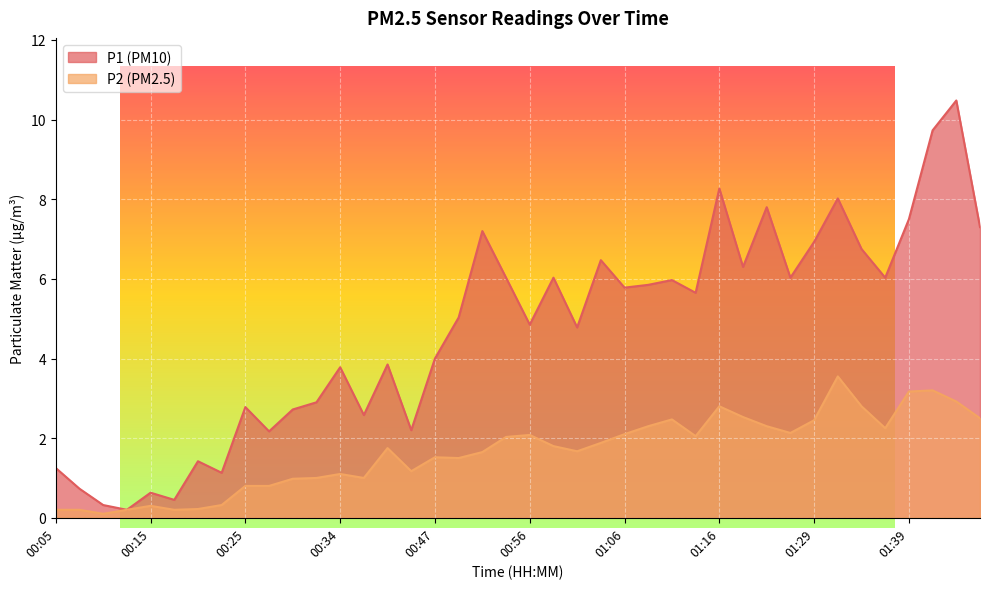

At which category does P2 reach its first local peak?

00:15